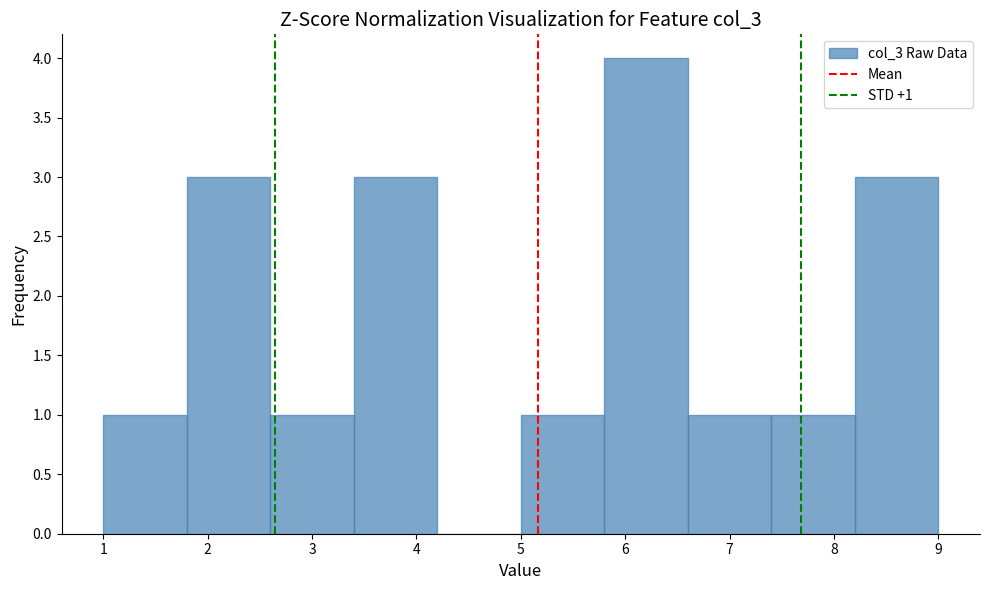

Which range on the x-axis has the tallest bar?

5.8 to 6.6